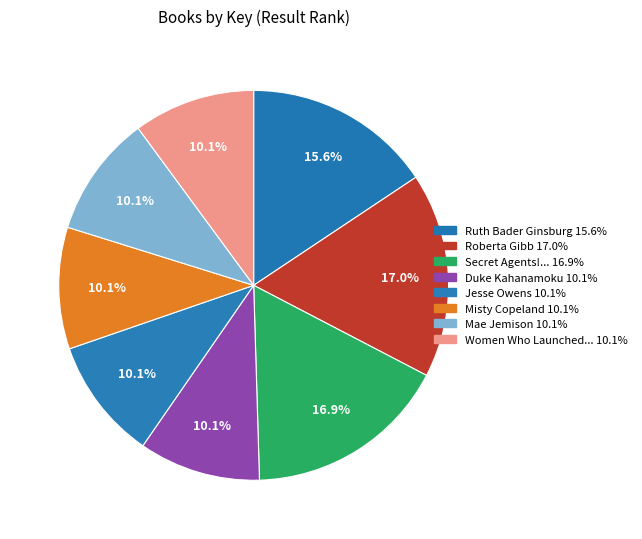

How many slices are in this pie chart?

8